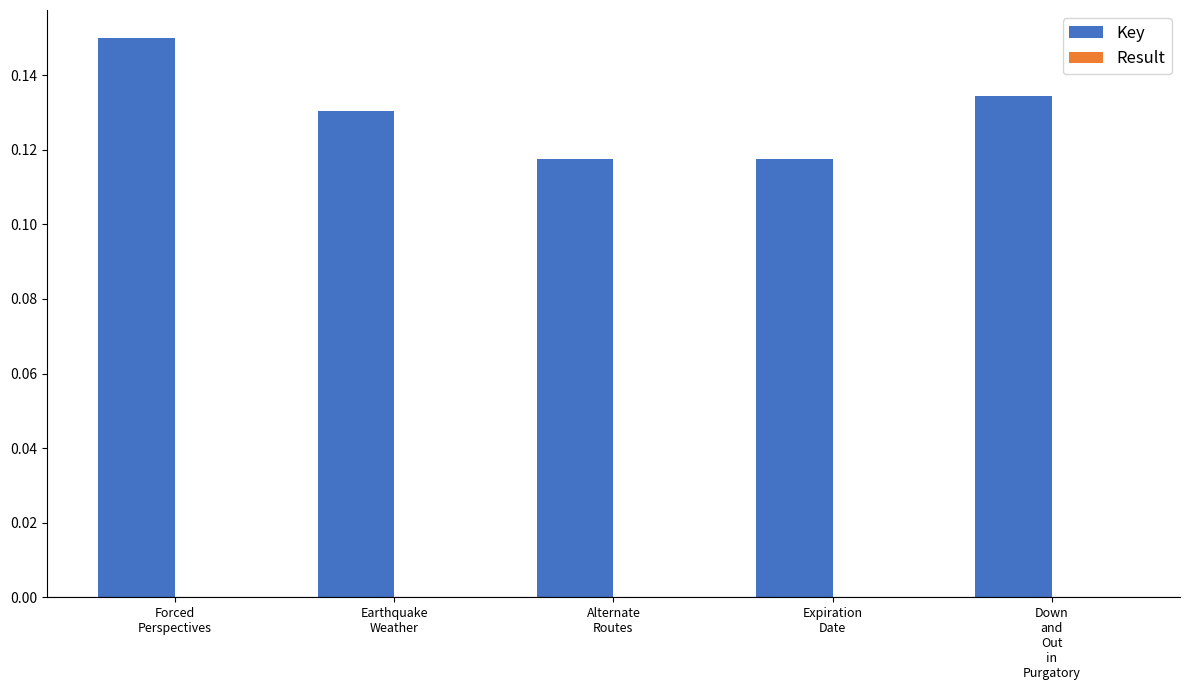

Which series has the largest total across all categories?

Key